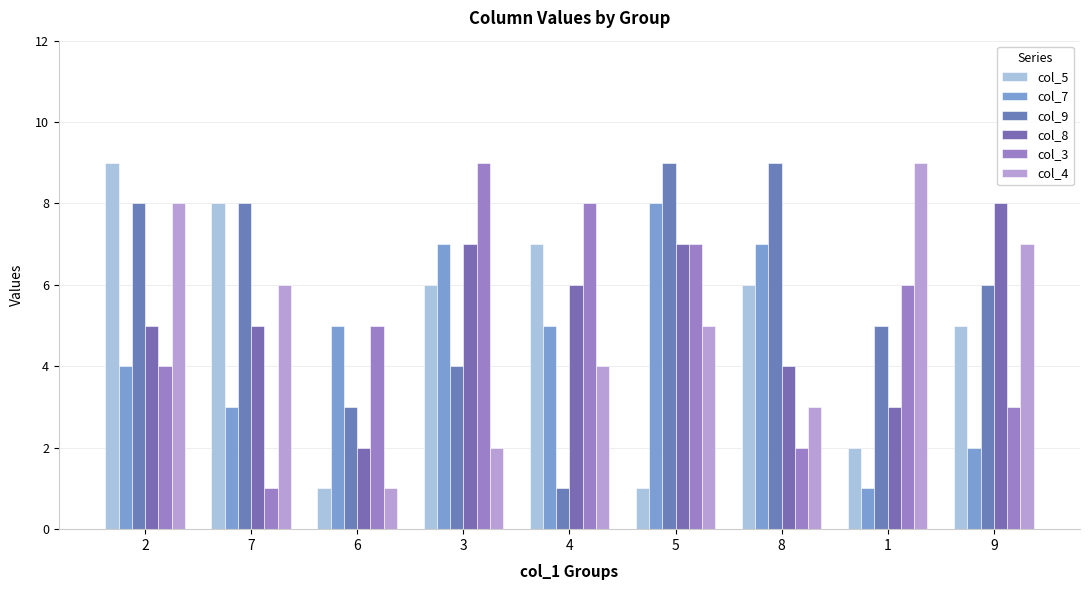

What is the sum of all col_9 values?

53